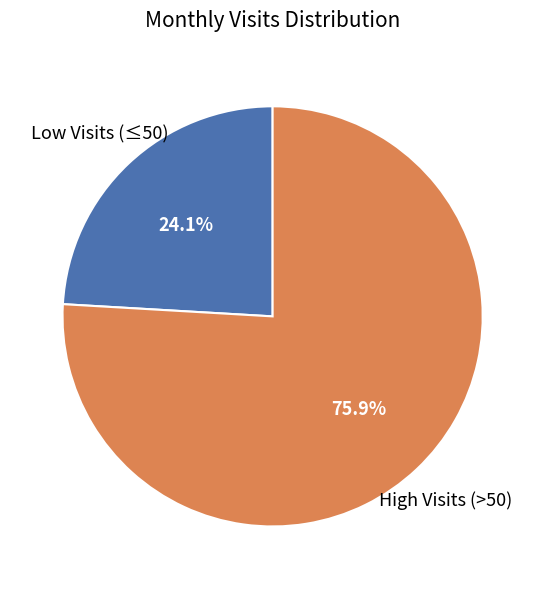

Does any single category account for the majority?

Yes